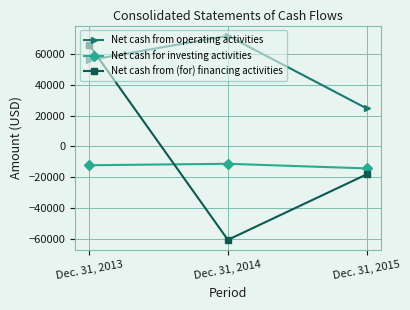

Reading right to left, extract all data points from this chart.

Net cash from operating activities: Dec. 31, 2015=24672	Dec. 31, 2014=71861	Dec. 31, 2013=56011
Net cash for investing activities: Dec. 31, 2015=-14268	Dec. 31, 2014=-11262	Dec. 31, 2013=-12207
Net cash from (for) financing activities: Dec. 31, 2015=-18124	Dec. 31, 2014=-60655	Dec. 31, 2013=66079